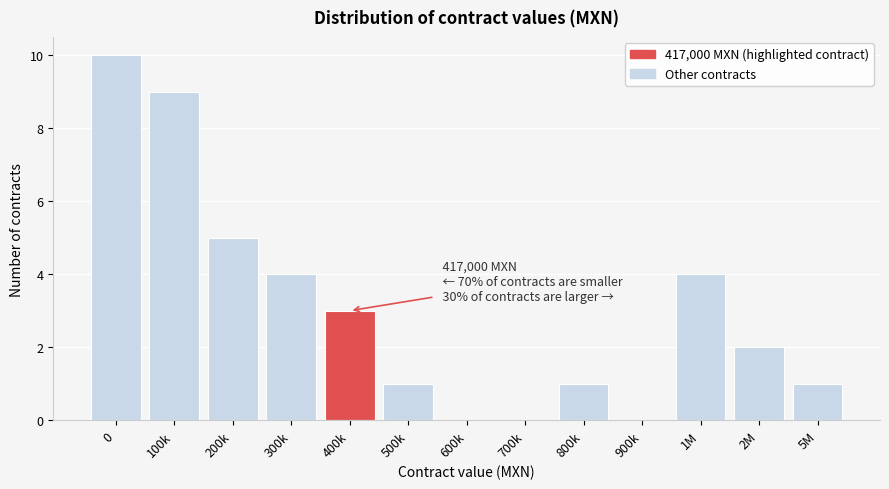

Reading left to right, list all the values displayed in this chart.

0=10	100k=9	200k=5	300k=4	400k=3	500k=1	600k=0	700k=0	800k=1	900k=0	1M=4	2M=2	5M=1